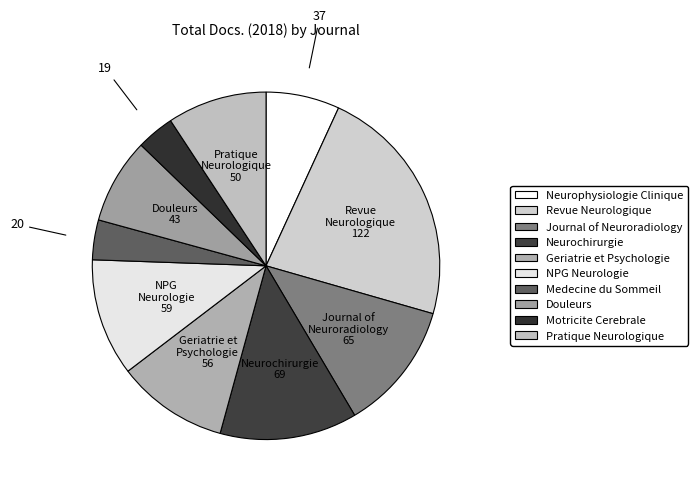

What percentage is the Journal of Neuroradiology slice, to the nearest percent?

12%